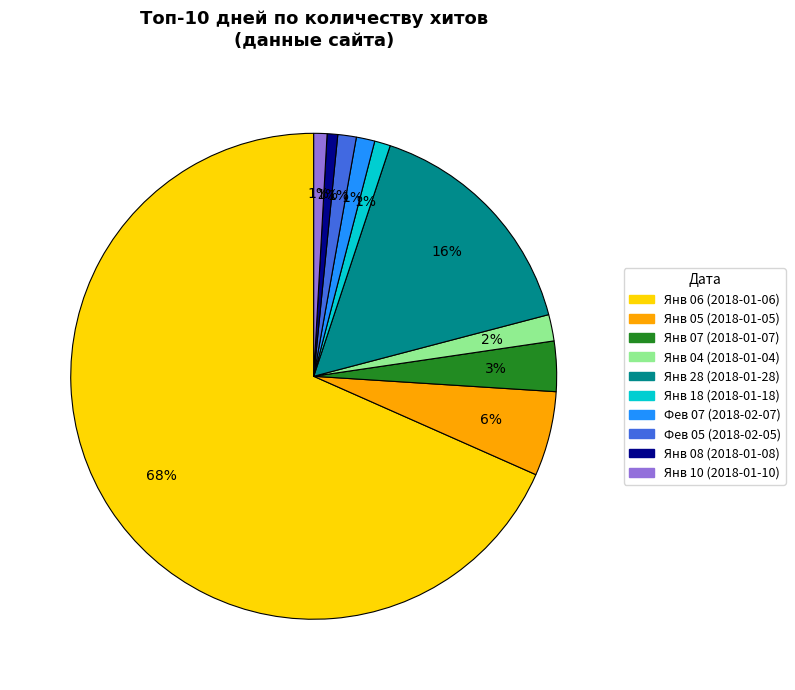

To the nearest percent, what is the difference between the Фев 07 (2018-02-07) and Янв 04 (2018-01-04) slice percentages?

1%